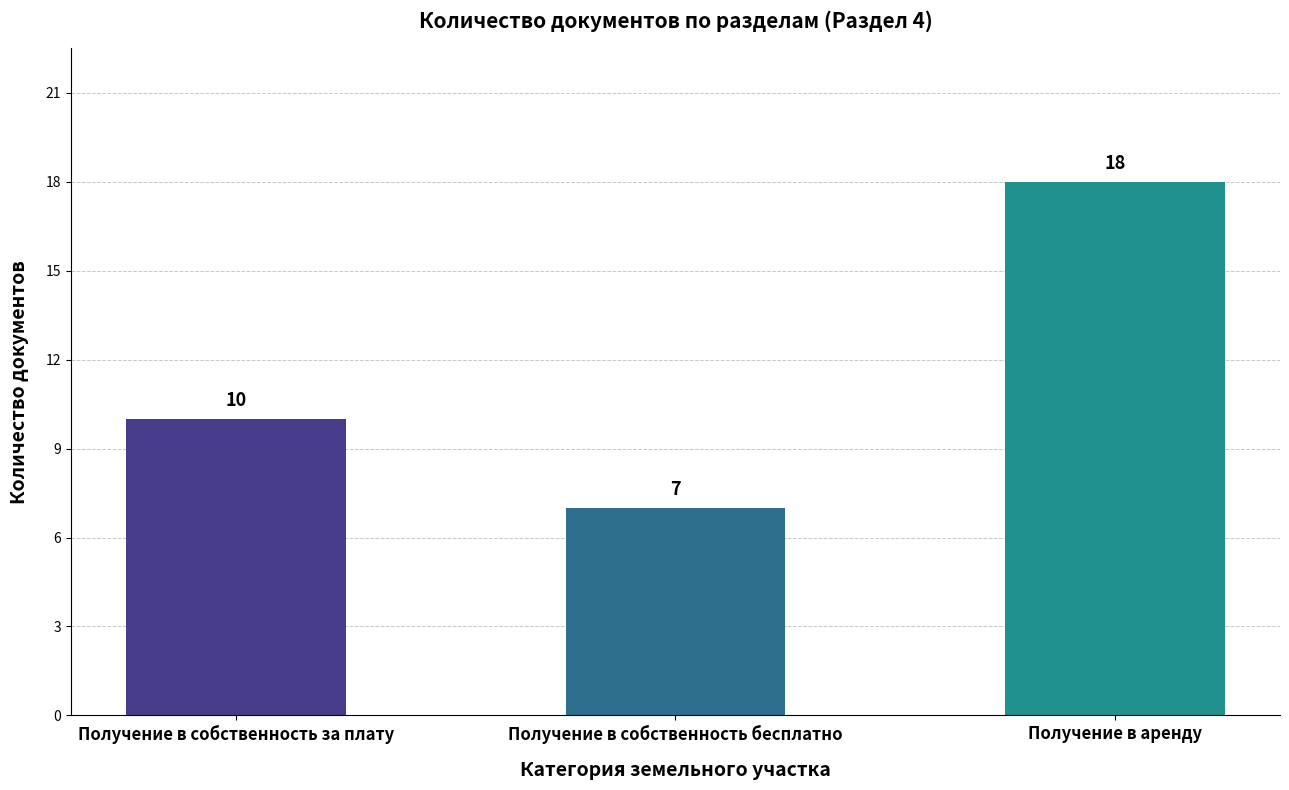

List the labels in order of value, largest first.

Получение в аренду, Получение в собственность за плату, Получение в собственность бесплатно